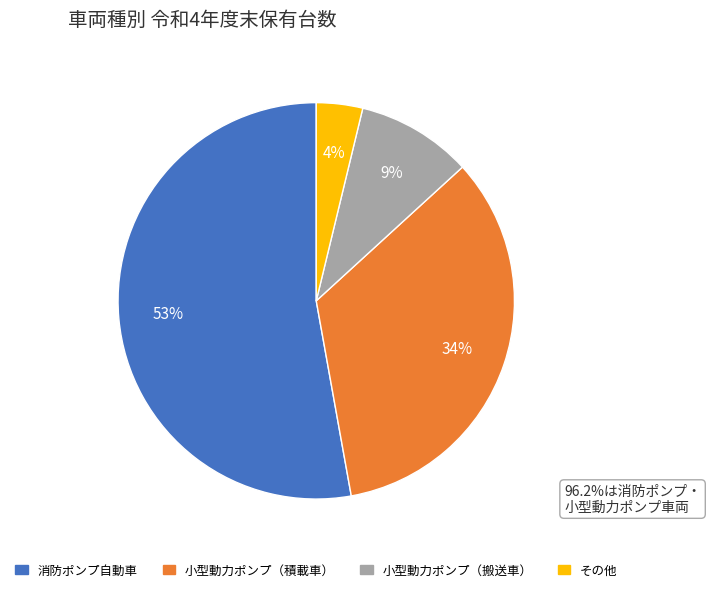

Is it true that 小型動力ポンプ（搬送車） is 1% of the pie?

False